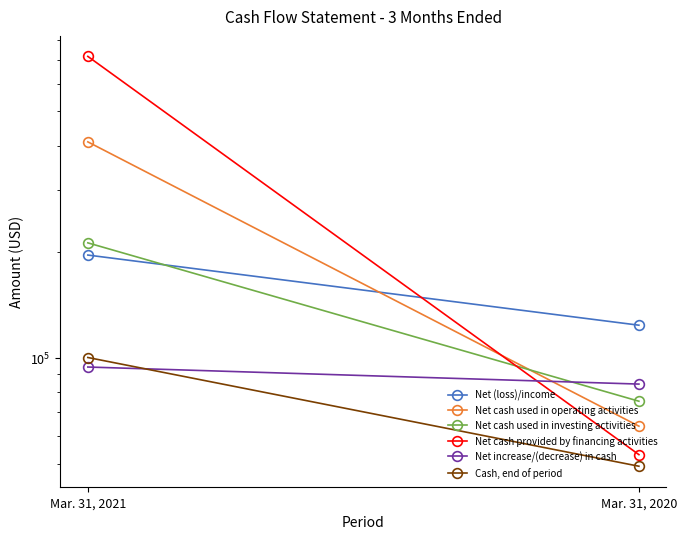

What is the maximum value shown in the chart?

716599